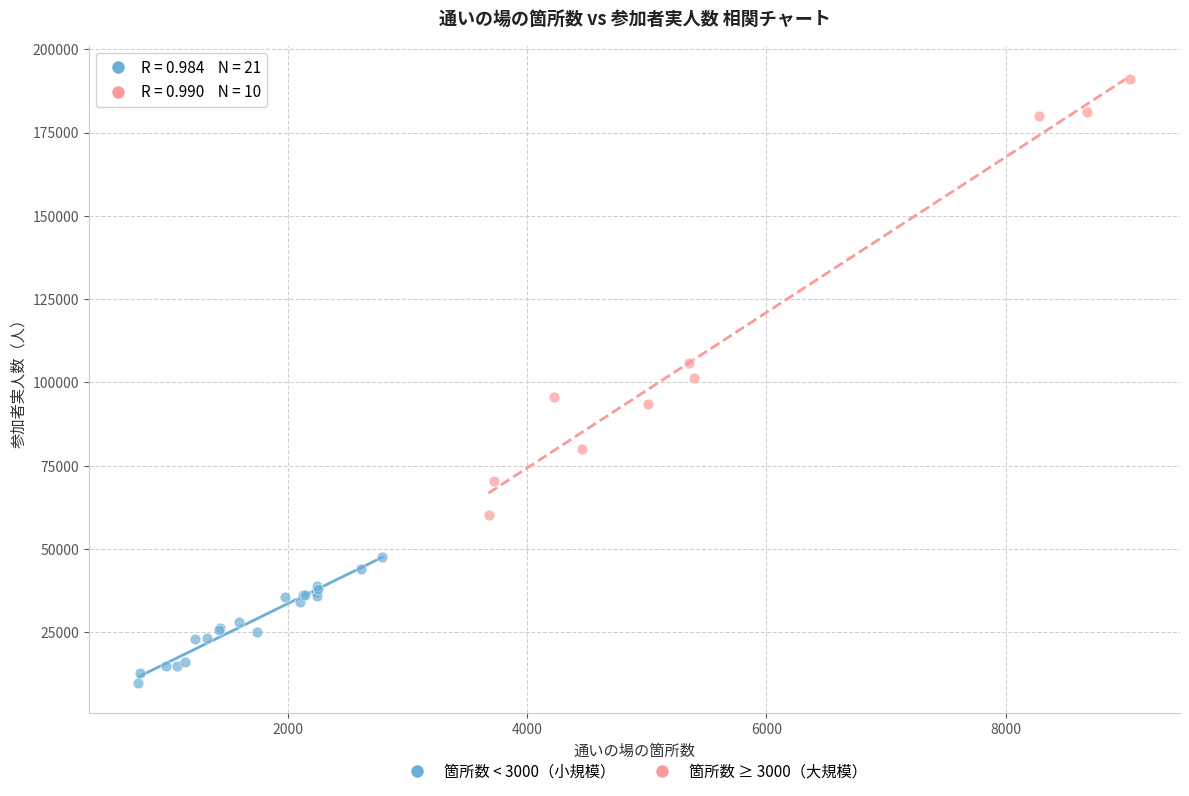

Which series has the largest Y range (max minus min)?

箇所数 ≥ 3000（大規模）